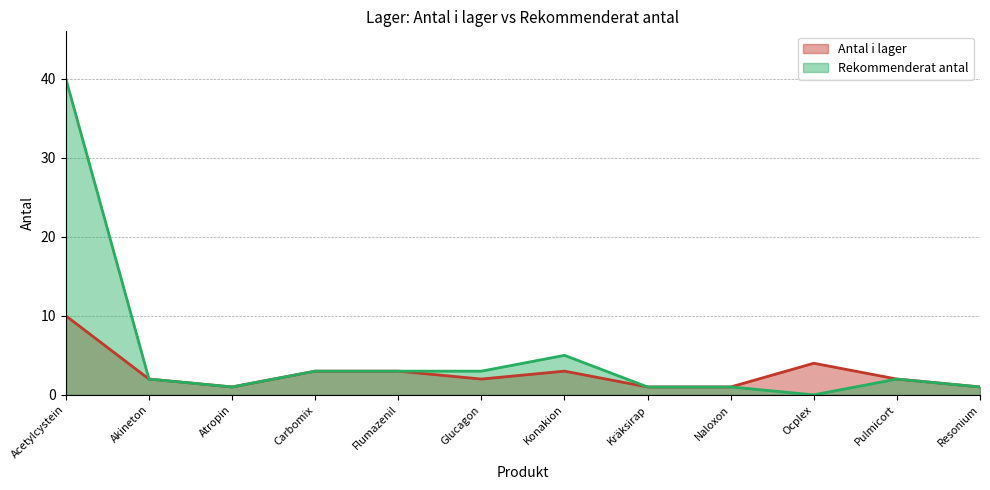

What are all the series names shown in the legend?

Antal i lager, Rekommenderat antal